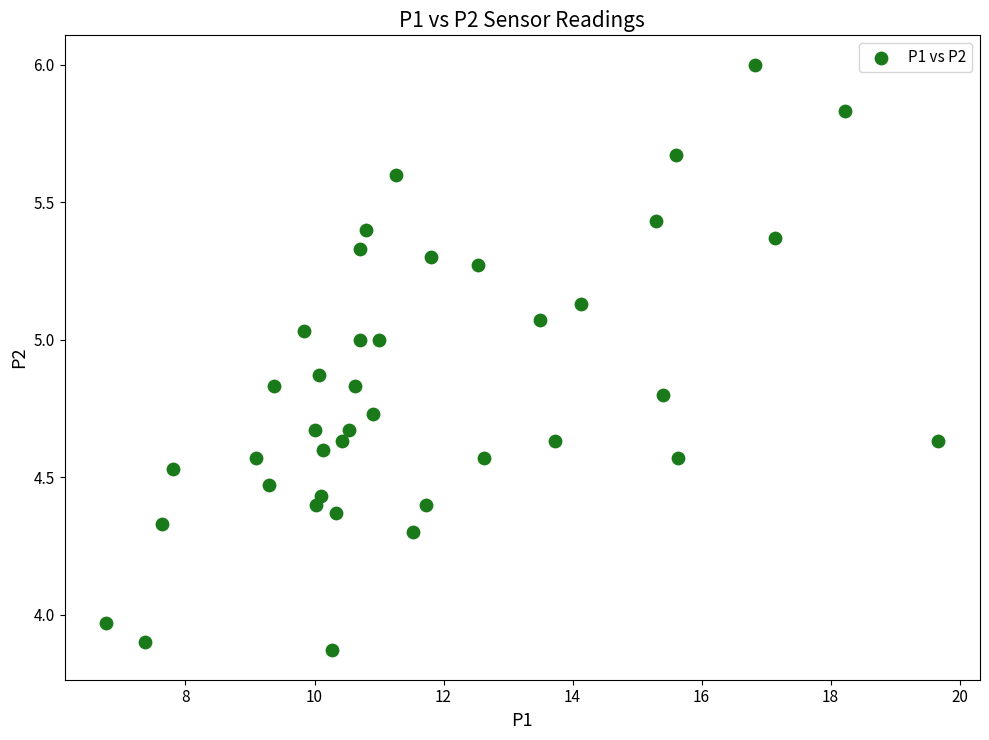

What is the range of X values (max minus min)?

12.9